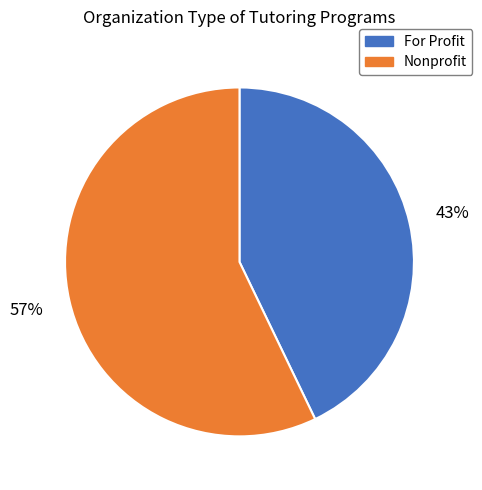

Is there any slice that represents more than half of the pie?

Yes